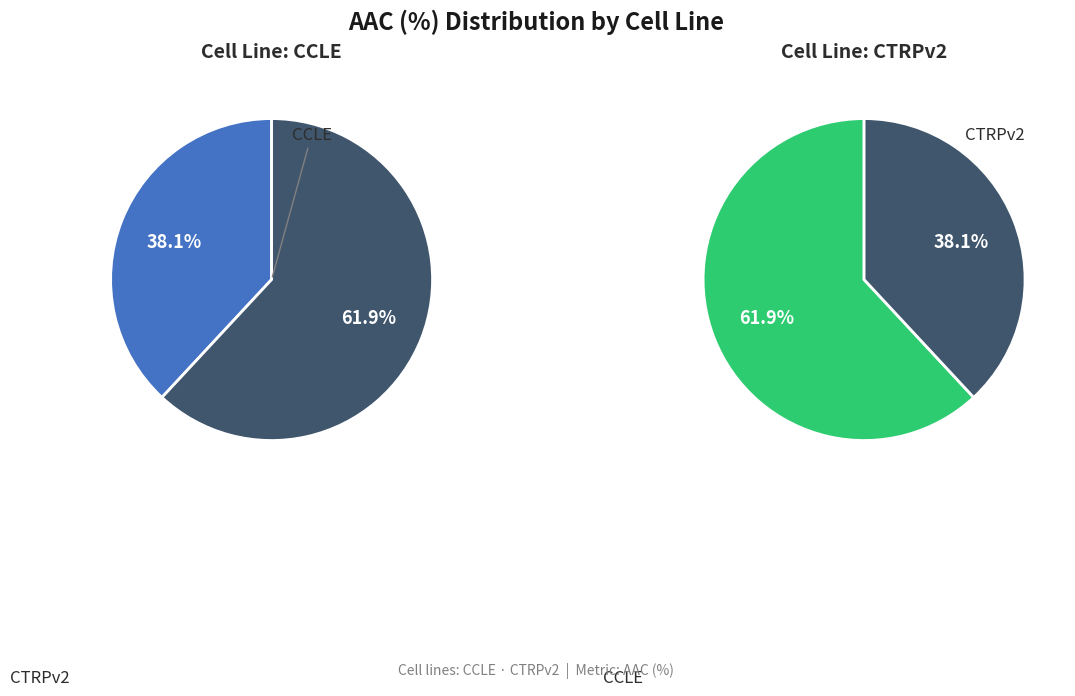

Between CTRPv2 and CCLE, which is larger?

CTRPv2